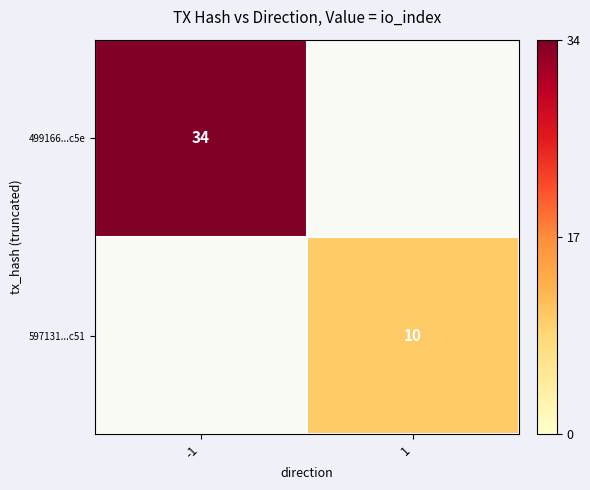

The 499166...c5e series shows 34 at -1. True or false?

True